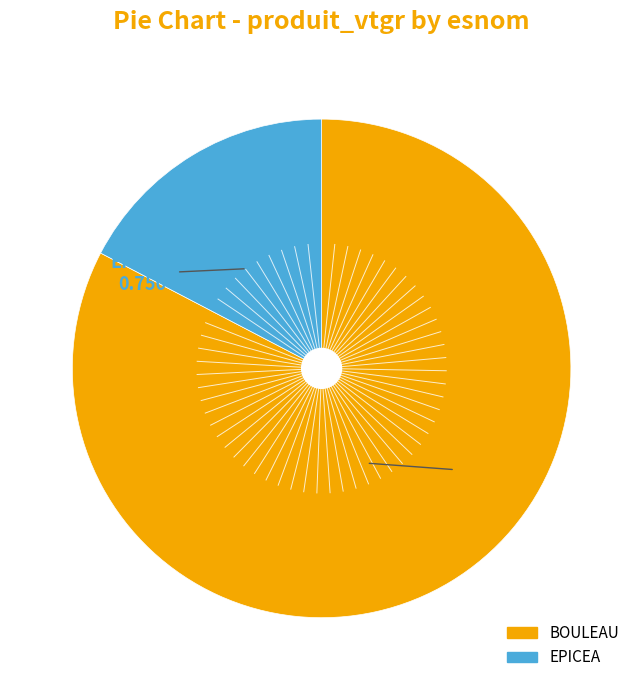

Which has a higher value, BOULEAU or EPICEA?

BOULEAU